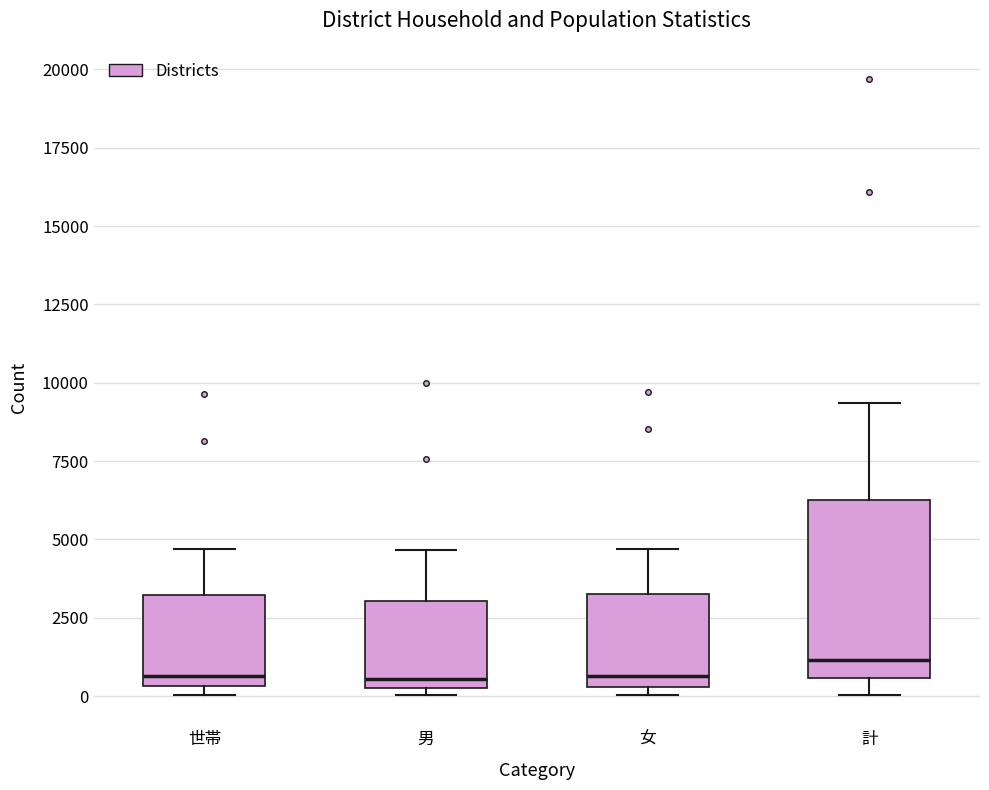

Reading left to right, transcribe this box plot: for each box, give where its median line is, the range the box spans, and where its two whiskers end, as read against the y-axis. The values are not printed on the chart, so give them approximately, as read against the axis.

世帯: median 500 (just above the box's lower edge), box 500 to 3000, whiskers 0 to 4500
男: median 500 (just above the box's lower edge), box 500 to 3000, whiskers 0 to 4500
女: median 500 (just above the box's lower edge), box 500 to 3000, whiskers 0 to 4500
計: median 1000, box 500 to 6500, whiskers 0 to 9500